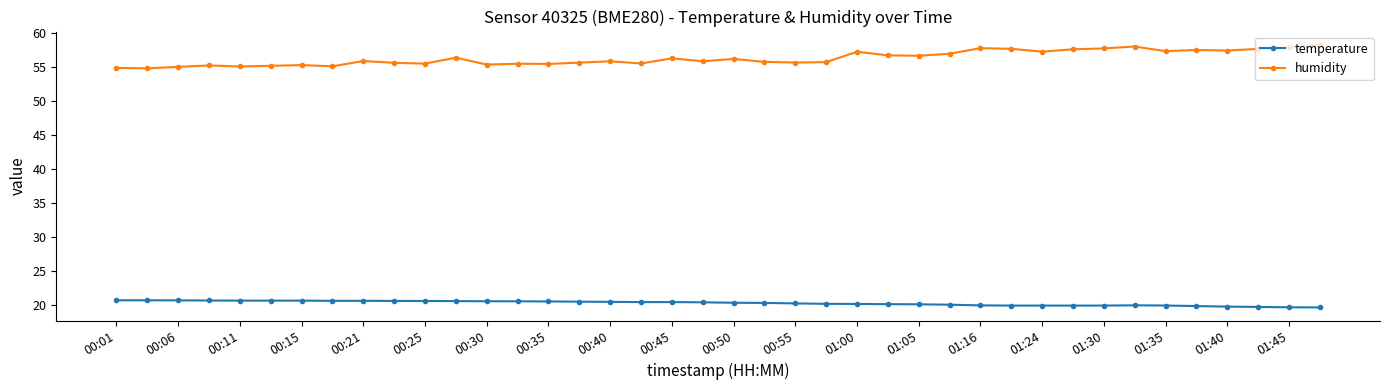

What is the difference between the maximum and minimum values in the humidity series?

3.5